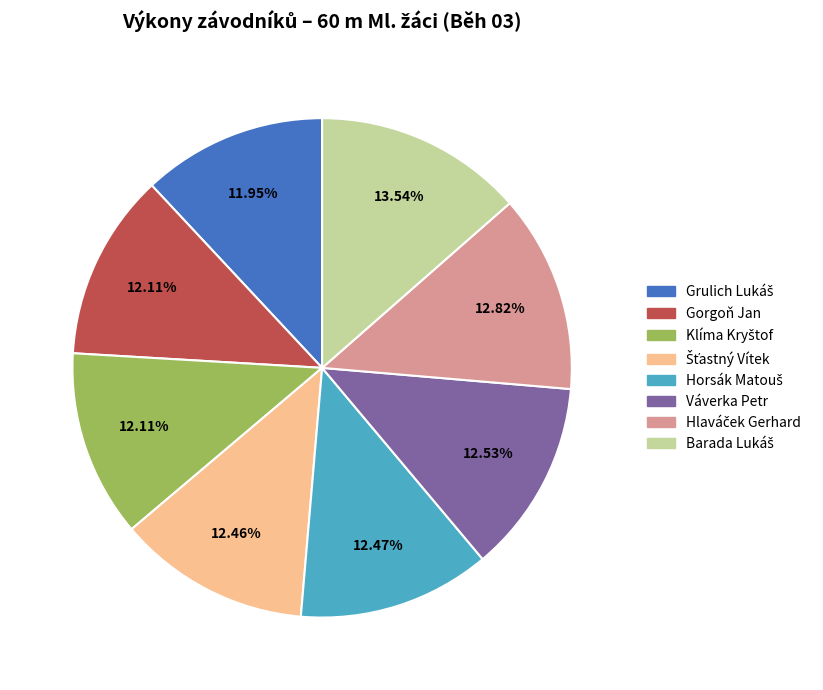

Does Gorgoň Jan account for over 50% of the chart?

No